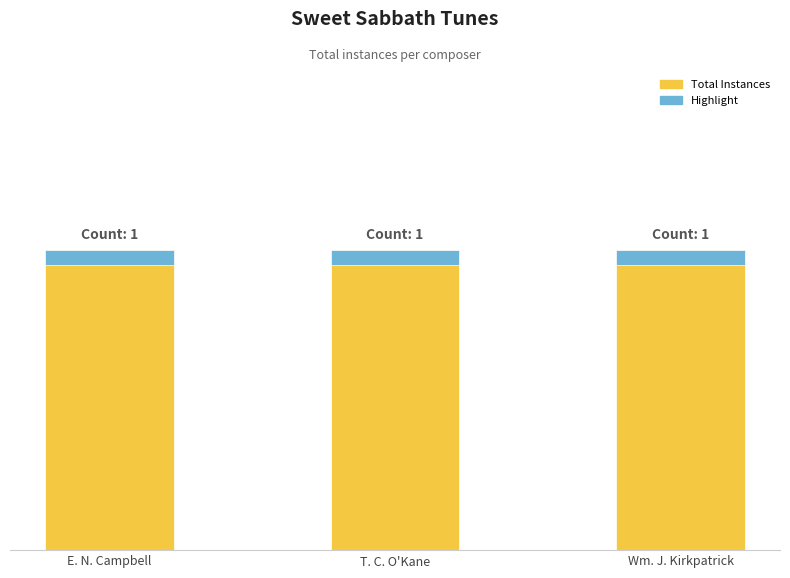

What is the average value of the Highlight series?

0.1